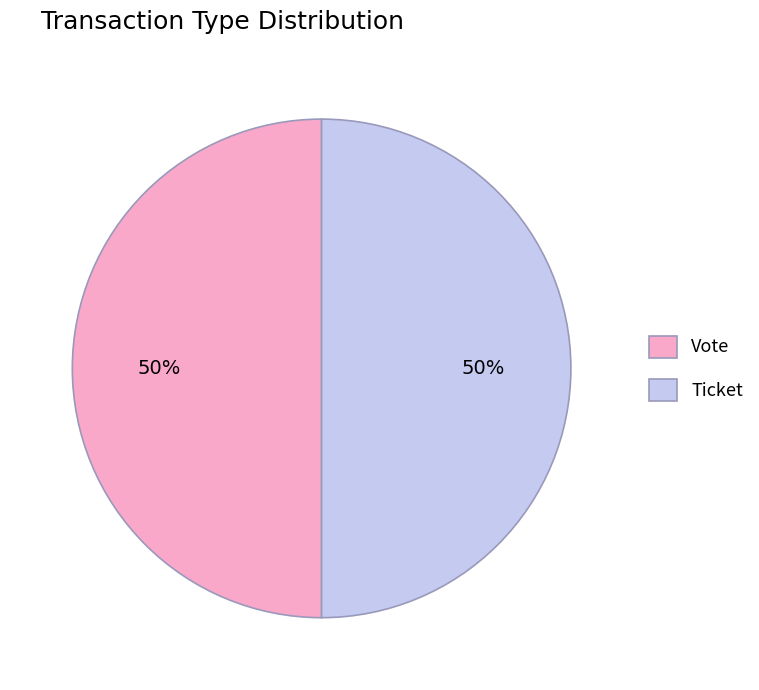

Combined, do Vote and Ticket account for over 50%?

Yes